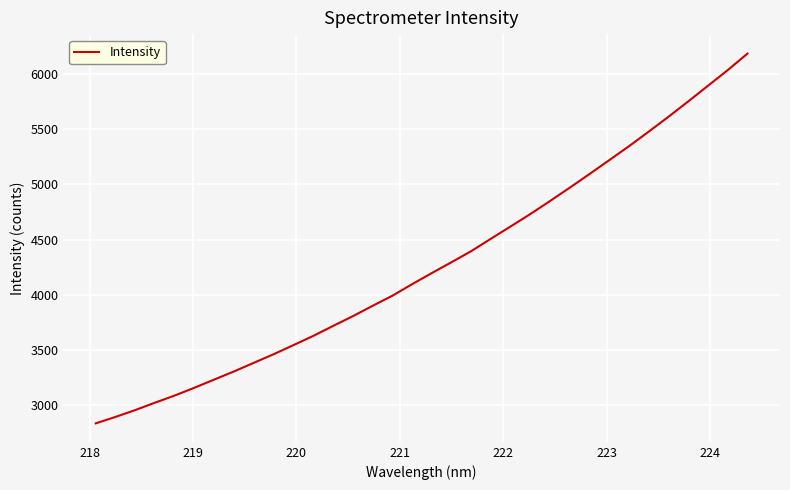

What is the greatest value displayed?

6181.9